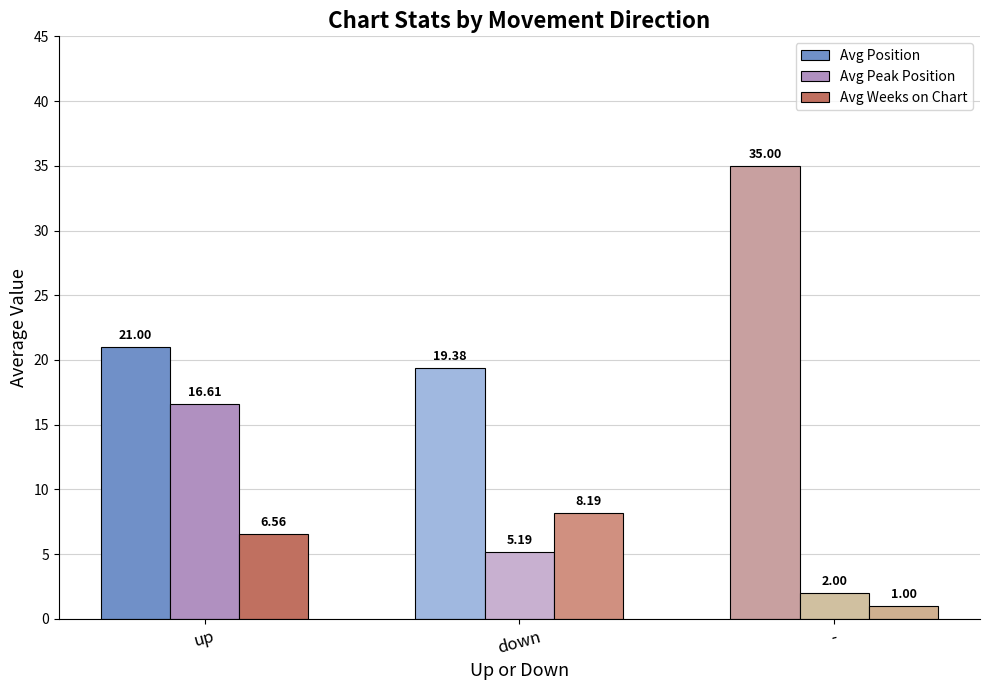

Which series changed the most between up and -?

Avg Peak Position